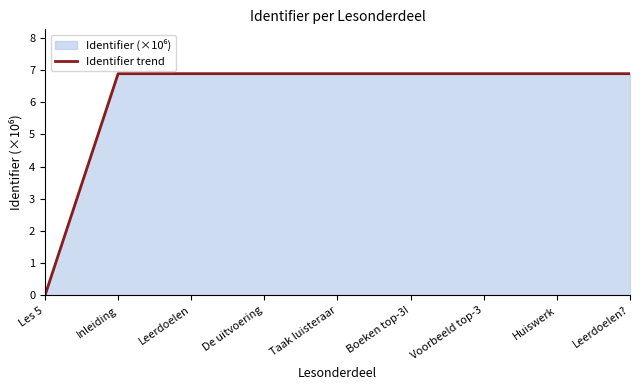

How many data points does each series have?

9